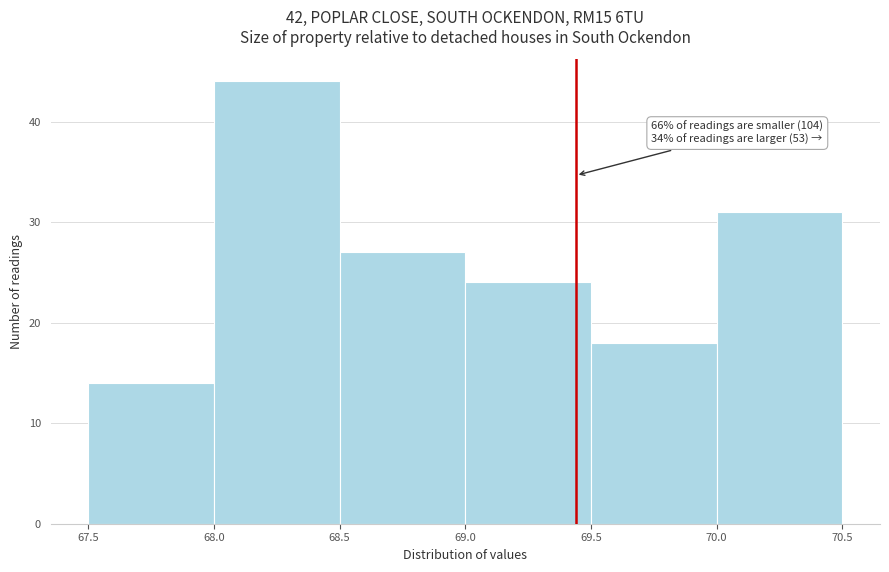

Which range on the x-axis has the tallest bar?

68.0 to 68.5